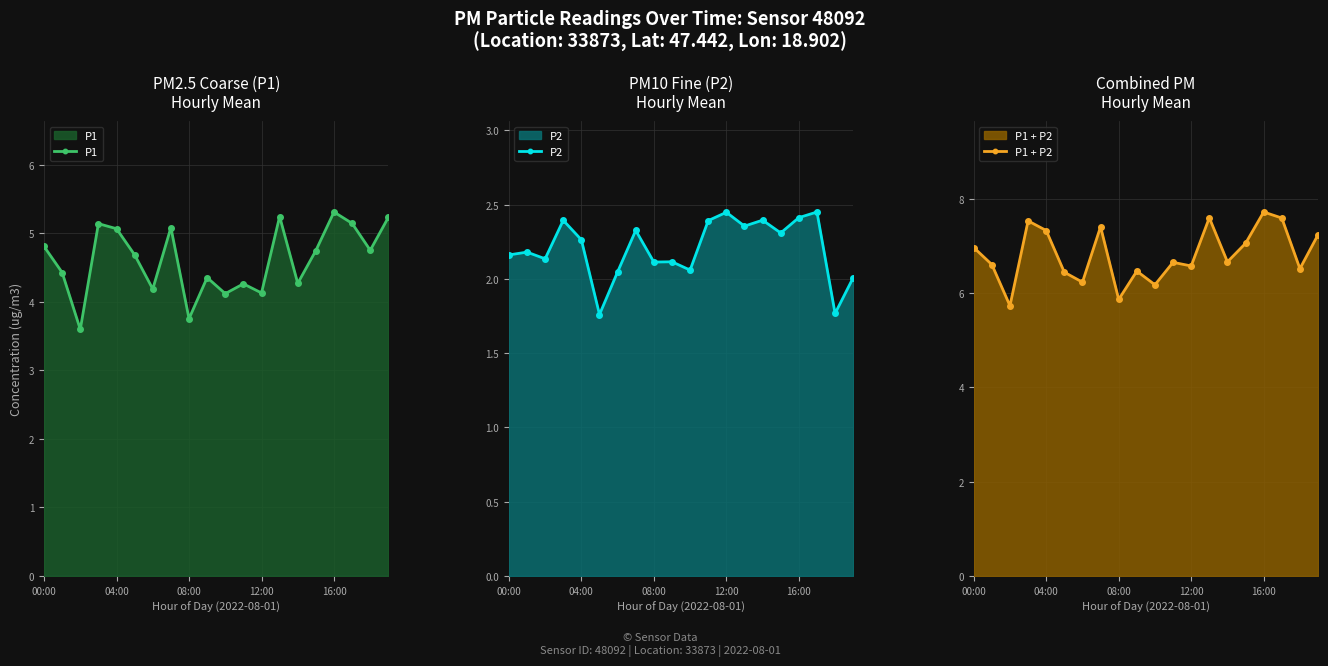

True or false: P1 + P2 and P1 cross at least once.

False